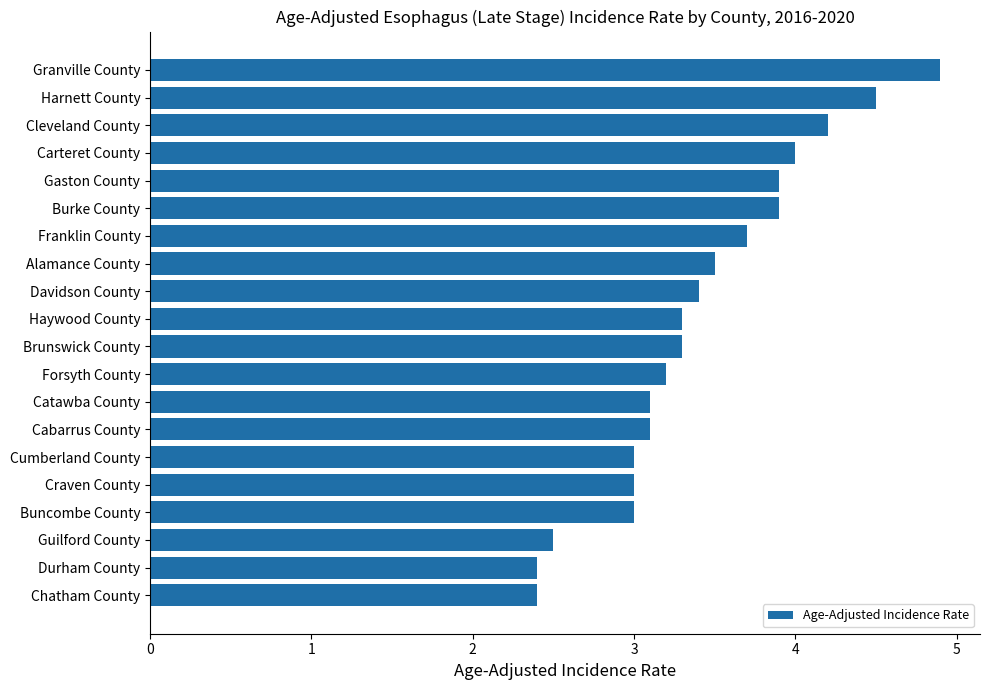

What is the sum of the values at Cabarrus County and Franklin County?

6.8